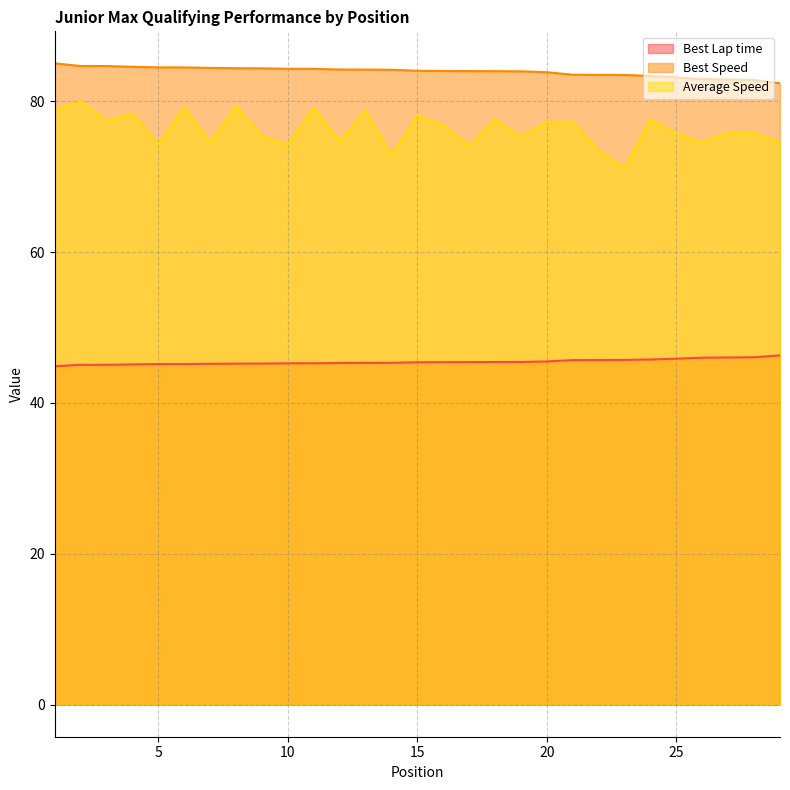

Reading right to left, list all the values displayed in this chart.

Best Lap time: 29=46.3	28=46.1	27=46.0	26=46.0	25=45.9	24=45.8	23=45.7	22=45.7	21=45.7	20=45.5	19=45.4	18=45.4	17=45.4	16=45.4	15=45.4	14=45.3	13=45.3	12=45.3	11=45.3	10=45.3	9=45.2	8=45.2	7=45.2	6=45.2	5=45.2	4=45.1	3=45.1	2=45.1	1=44.9
Best Speed: 29=82.4	28=82.8	27=82.9	26=82.9	25=83.2	24=83.4	23=83.5	22=83.5	21=83.5	20=83.9	19=84.0	18=84.0	17=84.0	16=84.0	15=84.0	14=84.2	13=84.2	12=84.2	11=84.3	10=84.3	9=84.4	8=84.4	7=84.4	6=84.5	5=84.5	4=84.6	3=84.7	2=84.7	1=85.0
Average Speed: 29=74.6	28=75.8	27=75.9	26=74.5	25=75.7	24=77.6	23=71.1	22=73.5	21=77.3	20=77.2	19=75.3	18=77.6	17=74.1	16=76.8	15=78.1	14=72.8	13=78.8	12=74.7	11=79.1	10=74.3	9=75.4	8=79.3	7=74.5	6=79.2	5=74.3	4=78.4	3=77.4	2=80.0	1=78.8